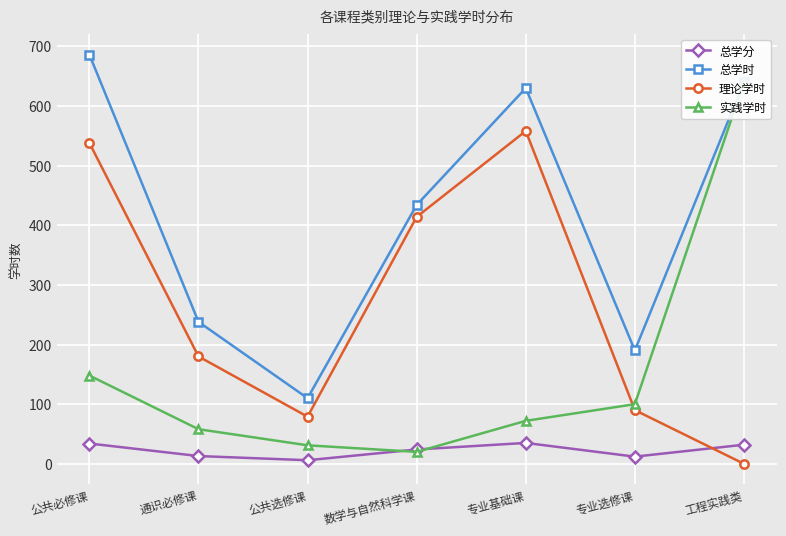

How many values in the 理论学时 series exceed 180?

3